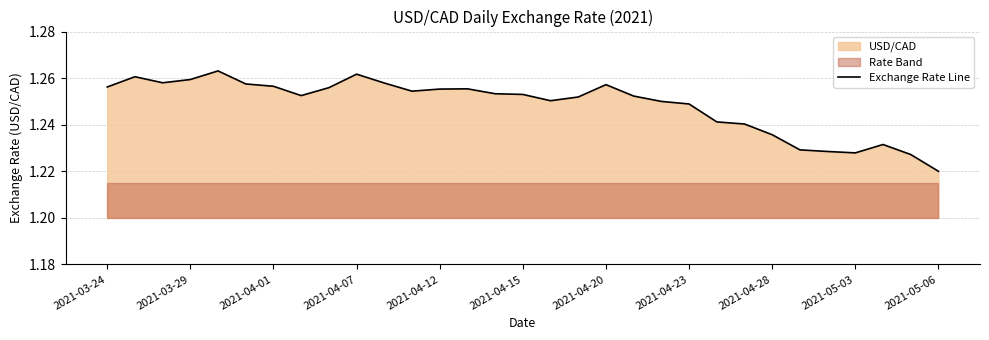

At which label does Exchange Rate Line reach its minimum?

2021-05-06